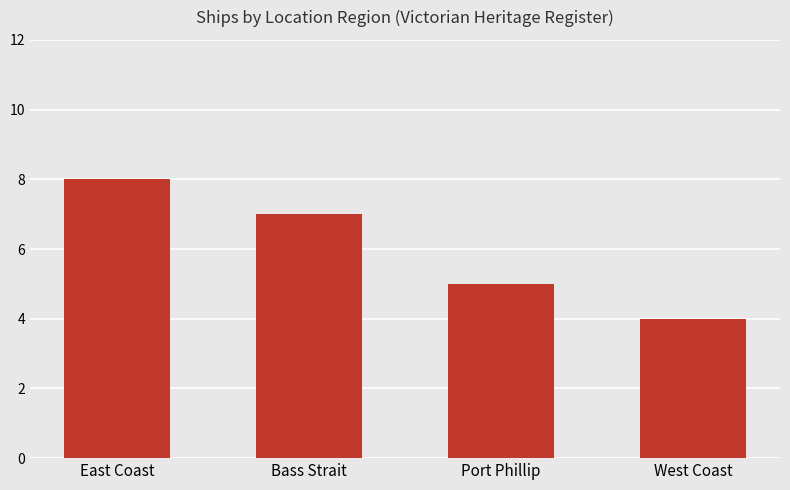

Approximately how many times larger is the value at Bass Strait compared to East Coast?

0.9